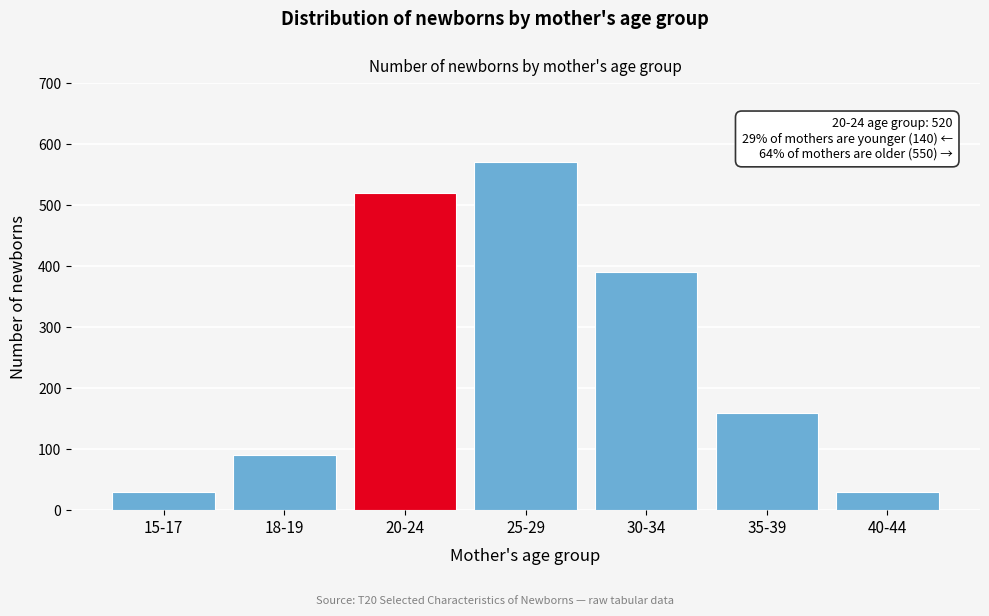

Reading left to right, list all the values displayed in this chart.

30	90	520	570	390	160	30